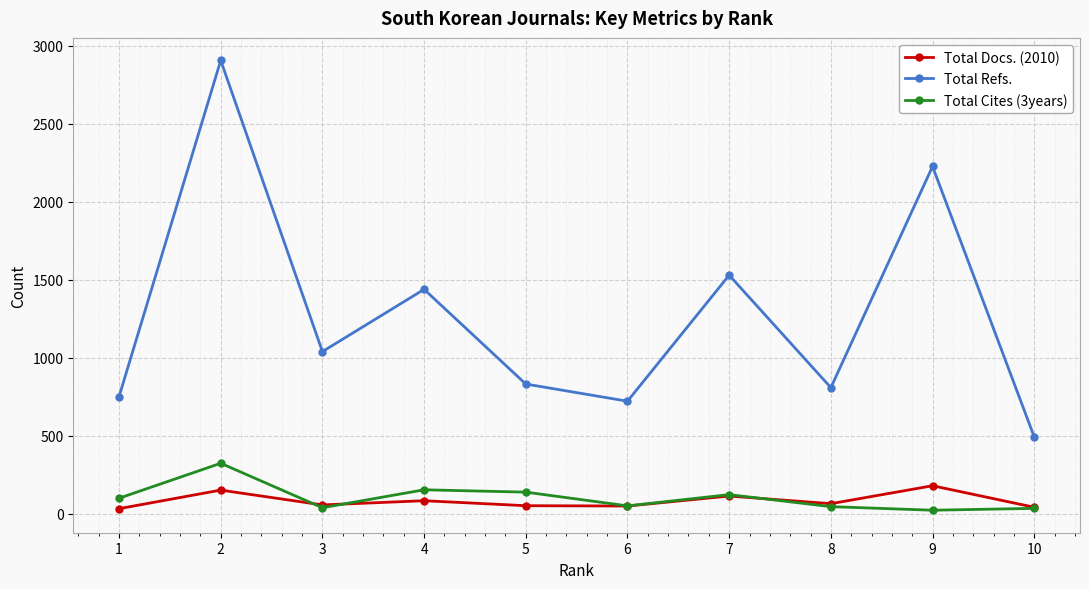

The value of Total Refs. at 8 is 809. True or false?

True